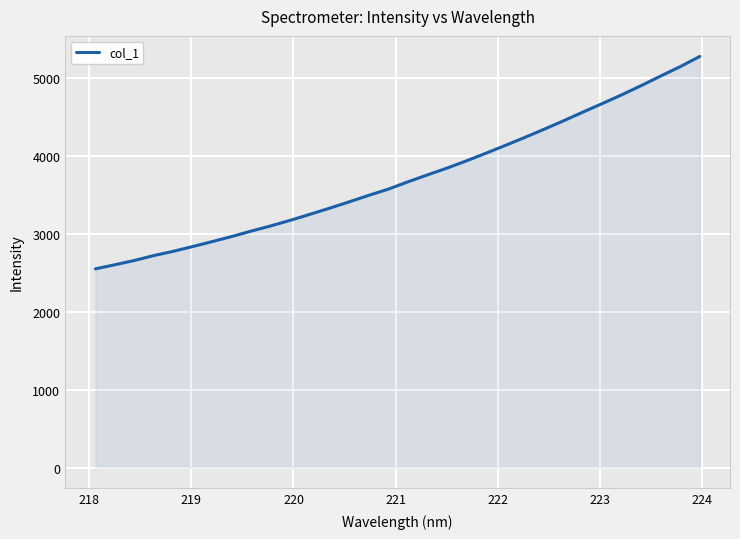

What is the difference between the maximum and minimum values?

2725.6